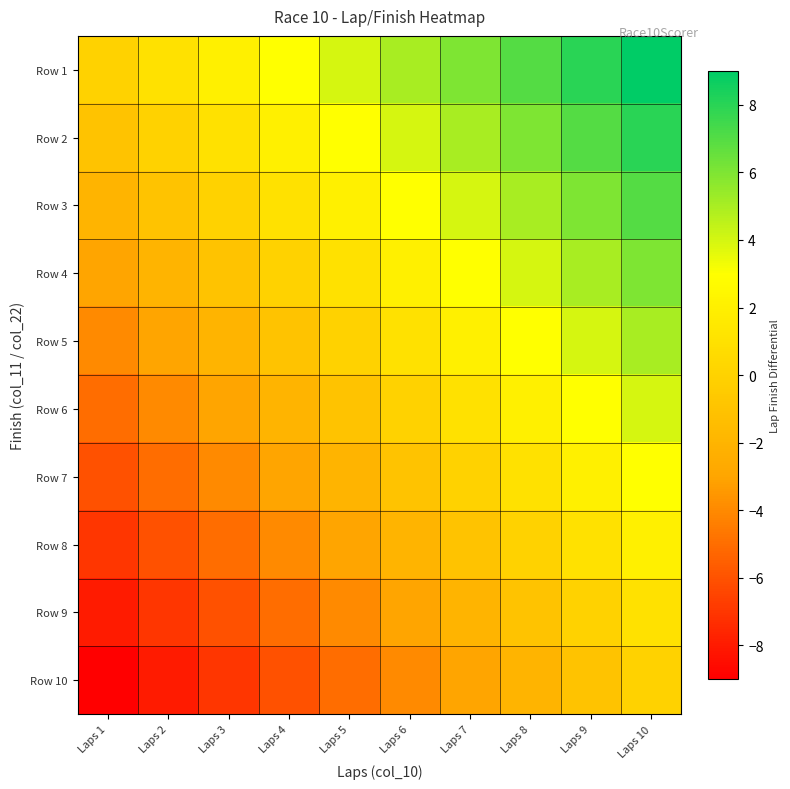

Reading left to right, transcribe all the data shown in this chart.

Row 1: Laps 1=0	Laps 2=1	Laps 3=2	Laps 4=3	Laps 5=4	Laps 6=5	Laps 7=6	Laps 8=7	Laps 9=8	Laps 10=9
Row 2: Laps 1=-1	Laps 2=0	Laps 3=1	Laps 4=2	Laps 5=3	Laps 6=4	Laps 7=5	Laps 8=6	Laps 9=7	Laps 10=8
Row 3: Laps 1=-2	Laps 2=-1	Laps 3=0	Laps 4=1	Laps 5=2	Laps 6=3	Laps 7=4	Laps 8=5	Laps 9=6	Laps 10=7
Row 4: Laps 1=-3	Laps 2=-2	Laps 3=-1	Laps 4=0	Laps 5=1	Laps 6=2	Laps 7=3	Laps 8=4	Laps 9=5	Laps 10=6
Row 5: Laps 1=-4	Laps 2=-3	Laps 3=-2	Laps 4=-1	Laps 5=0	Laps 6=1	Laps 7=2	Laps 8=3	Laps 9=4	Laps 10=5
Row 6: Laps 1=-5	Laps 2=-4	Laps 3=-3	Laps 4=-2	Laps 5=-1	Laps 6=0	Laps 7=1	Laps 8=2	Laps 9=3	Laps 10=4
Row 7: Laps 1=-6	Laps 2=-5	Laps 3=-4	Laps 4=-3	Laps 5=-2	Laps 6=-1	Laps 7=0	Laps 8=1	Laps 9=2	Laps 10=3
Row 8: Laps 1=-7	Laps 2=-6	Laps 3=-5	Laps 4=-4	Laps 5=-3	Laps 6=-2	Laps 7=-1	Laps 8=0	Laps 9=1	Laps 10=2
Row 9: Laps 1=-8	Laps 2=-7	Laps 3=-6	Laps 4=-5	Laps 5=-4	Laps 6=-3	Laps 7=-2	Laps 8=-1	Laps 9=0	Laps 10=1
Row 10: Laps 1=-9	Laps 2=-8	Laps 3=-7	Laps 4=-6	Laps 5=-5	Laps 6=-4	Laps 7=-3	Laps 8=-2	Laps 9=-1	Laps 10=0